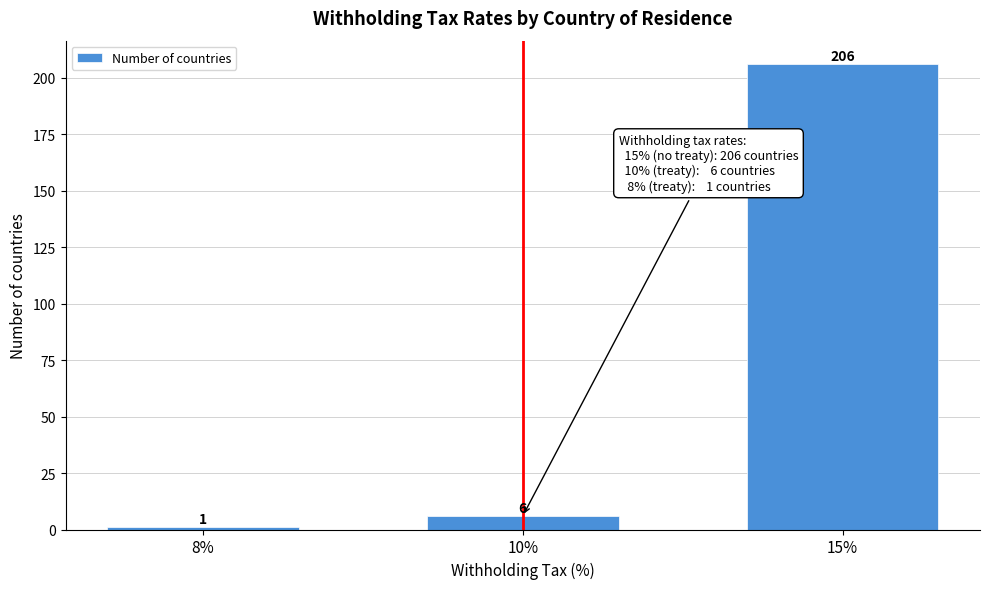

Reading left to right, what are all the values shown in this chart?

8%=1	10%=6	15%=206